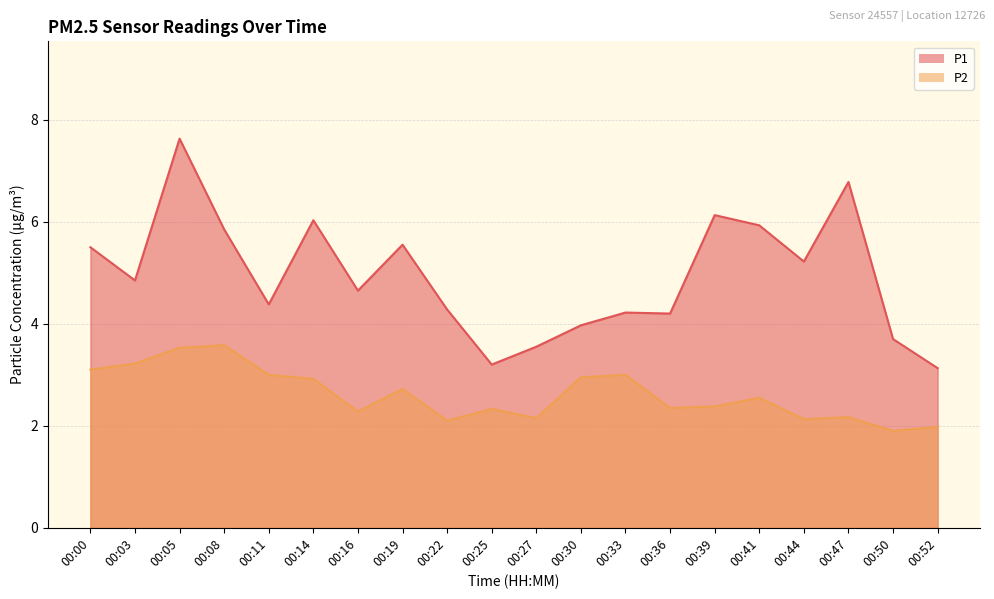

What is the value of the P1 point at the 5th from the left?

4.4